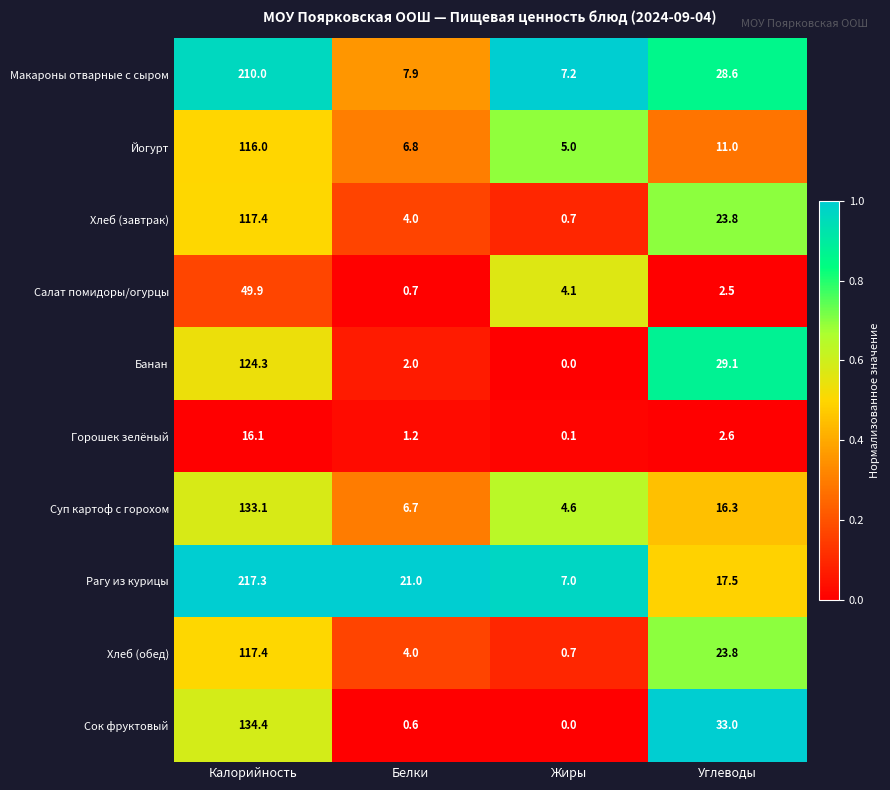

At which category does the chart reach its minimum across all series?

Жиры